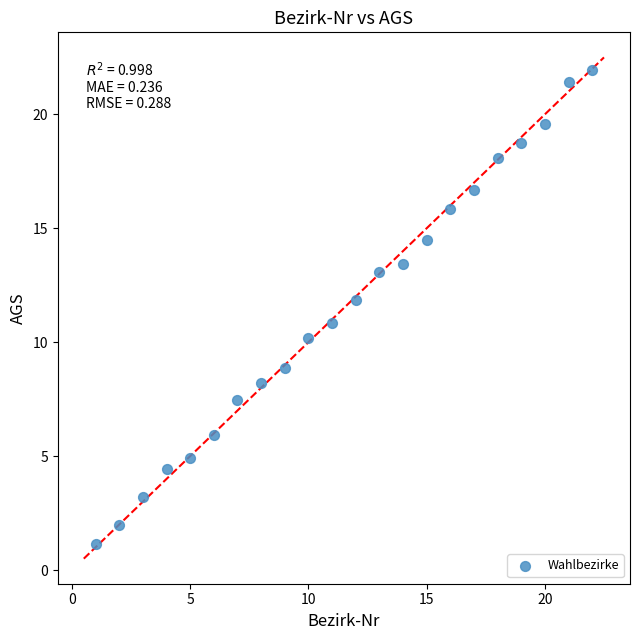

What is the range of Y values (max minus min)?

20.8